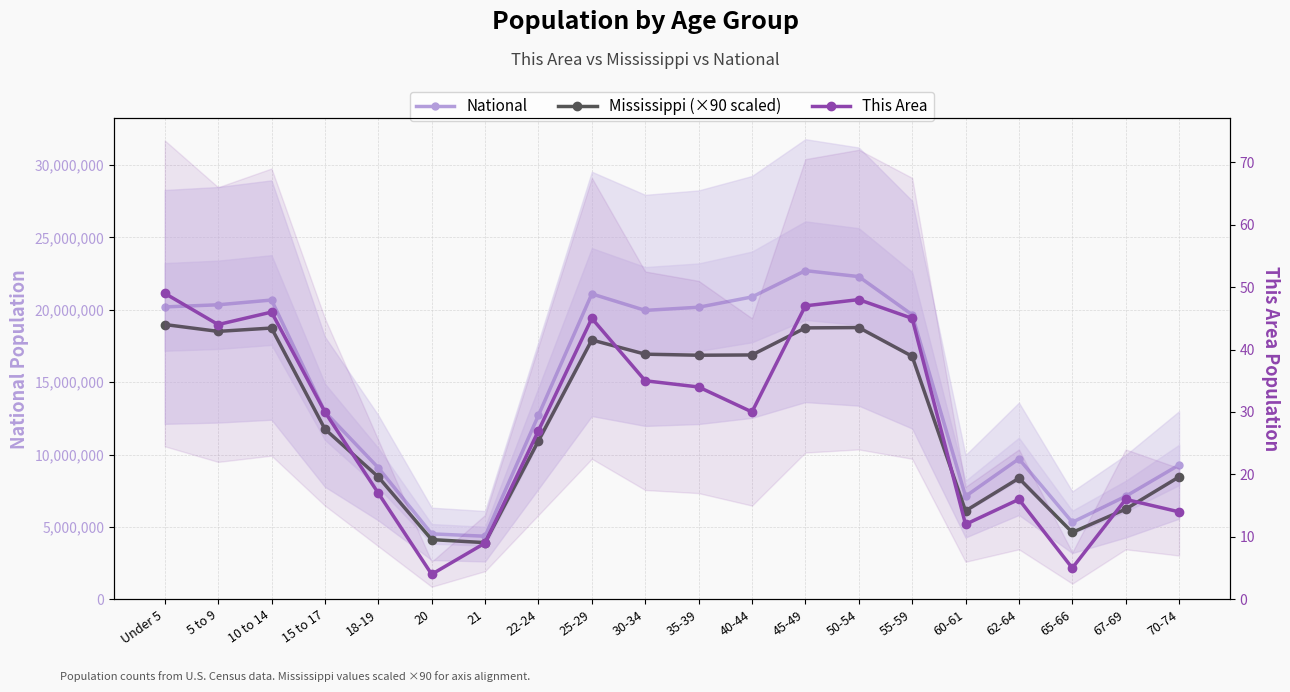

Which series has the largest range (max minus min)?

National